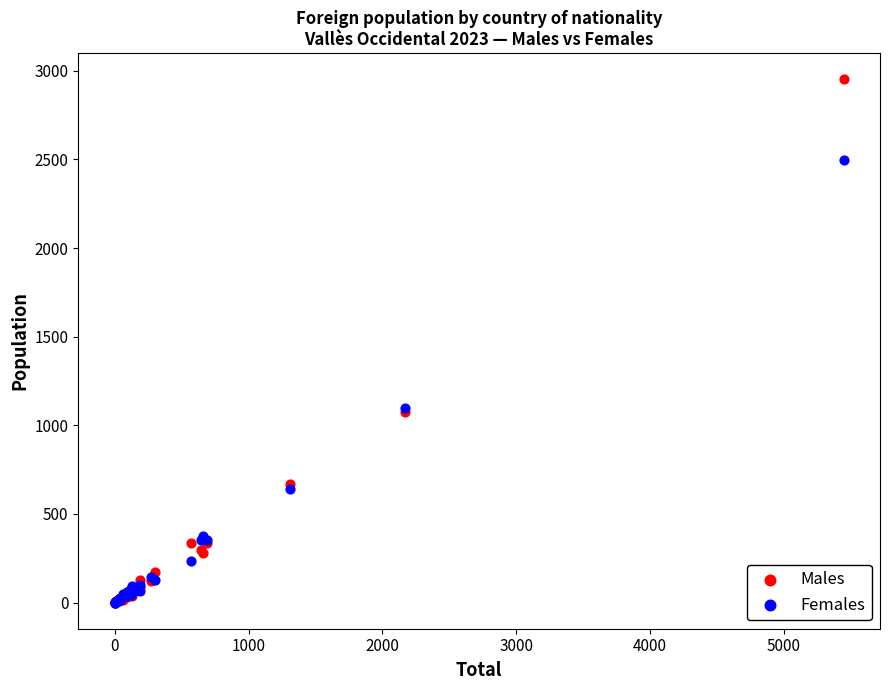

What are all the series names shown in the legend?

Males, Females